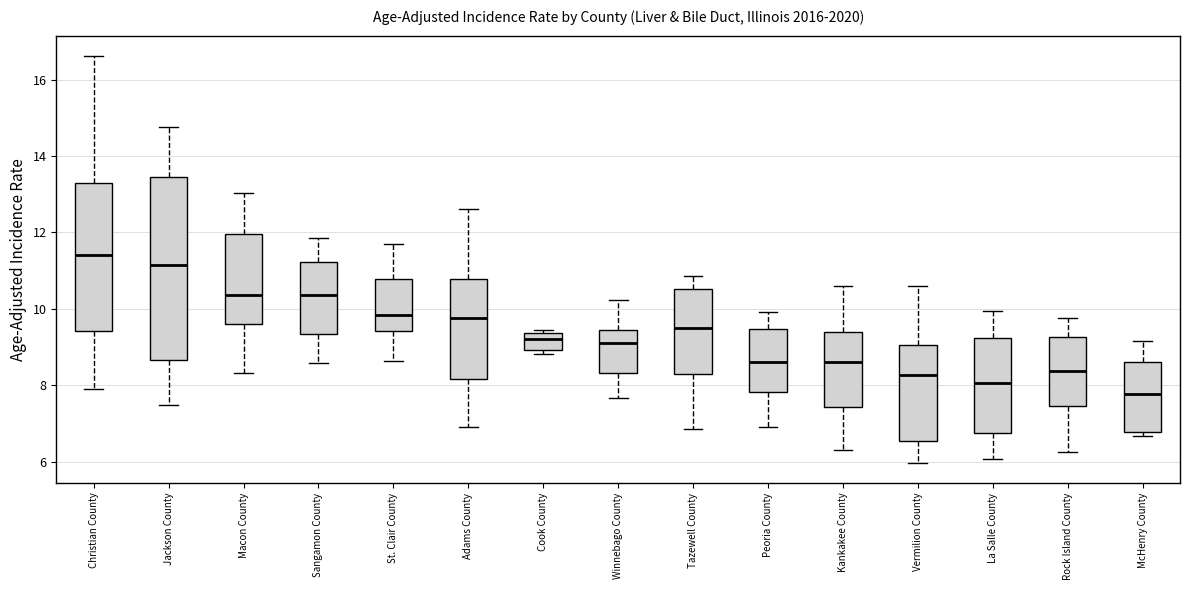

Reading left to right, read every box against the y-axis: the position of its median line, the range the box covers, and the ends of its whiskers. The values are not printed on the chart, so give them approximately, as read against the axis.

Christian County: median 11.4, box 9.4 to 13.4, whiskers 7.8 to 16.6
Jackson County: median 11.2, box 8.6 to 13.4, whiskers 7.4 to 14.8
Macon County: median 10.4, box 9.6 to 12.0, whiskers 8.4 to 13.0
Sangamon County: median 10.4, box 9.4 to 11.2, whiskers 8.6 to 11.8
St. Clair County: median 9.8, box 9.4 to 10.8, whiskers 8.6 to 11.8
Adams County: median 9.8, box 8.2 to 10.8, whiskers 6.8 to 12.6
Cook County: median 9.2, box 9.0 to 9.4, whiskers 8.8 to 9.4 (just above the box's upper edge)
Winnebago County: median 9.2, box 8.4 to 9.4, whiskers 7.6 to 10.2
Tazewell County: median 9.4, box 8.2 to 10.6, whiskers 6.8 to 10.8
Peoria County: median 8.6, box 7.8 to 9.4, whiskers 7.0 to 10.0
Kankakee County: median 8.6, box 7.4 to 9.4, whiskers 6.4 to 10.6
Vermilion County: median 8.2, box 6.6 to 9.0, whiskers 6.0 to 10.6
La Salle County: median 8.0, box 6.8 to 9.2, whiskers 6.0 to 10.0
Rock Island County: median 8.4, box 7.4 to 9.2, whiskers 6.2 to 9.8
McHenry County: median 7.8, box 6.8 to 8.6, whiskers 6.6 to 9.2